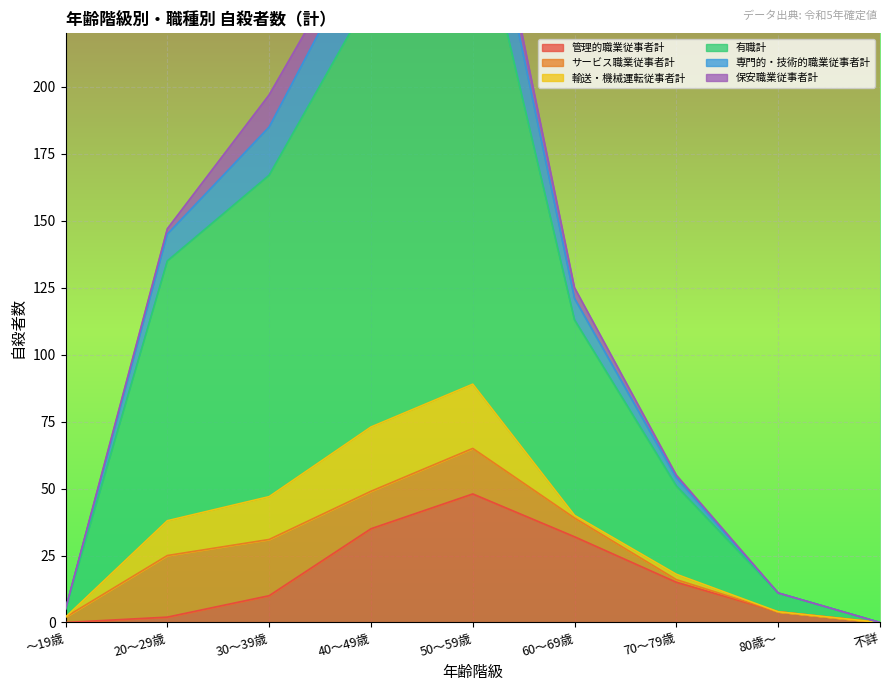

What is the label of the 8th point from the right?

20～29歳